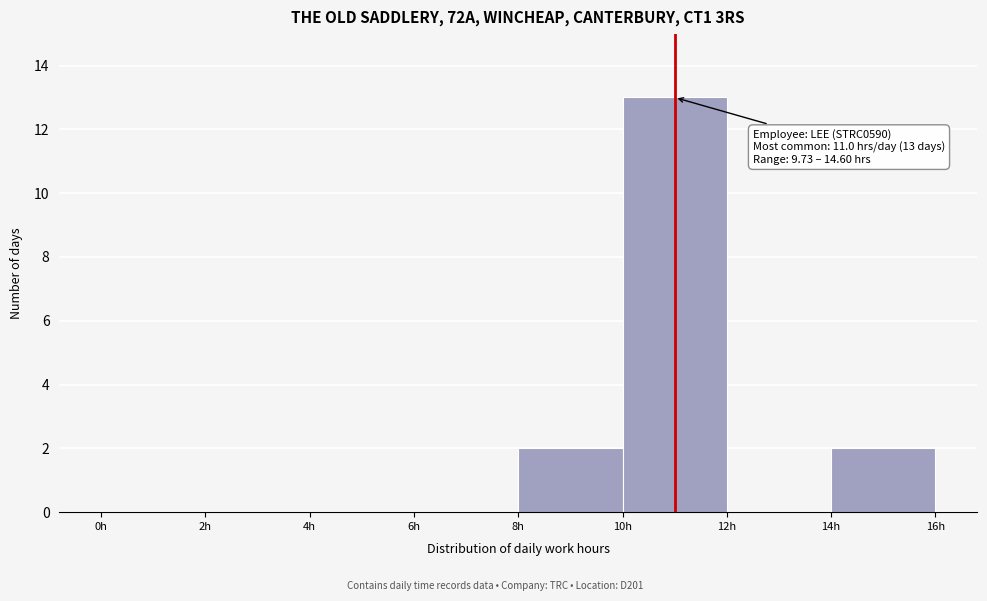

Which range on the x-axis has the tallest bar?

10 to 12